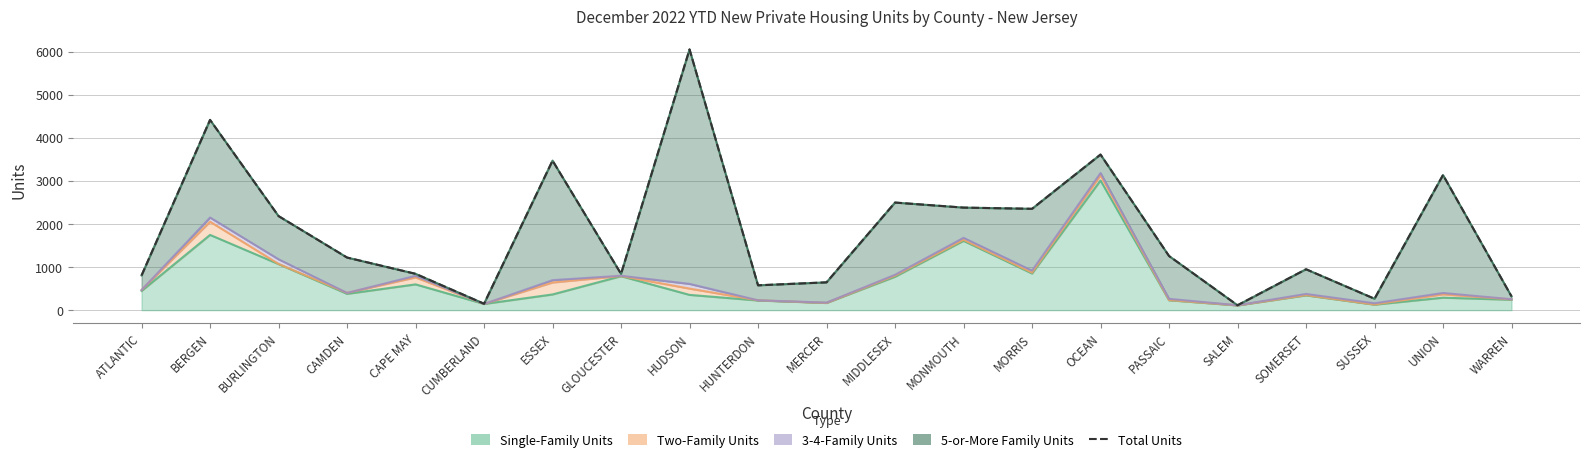

What is the label of the 12th point from the right?

HUNTERDON